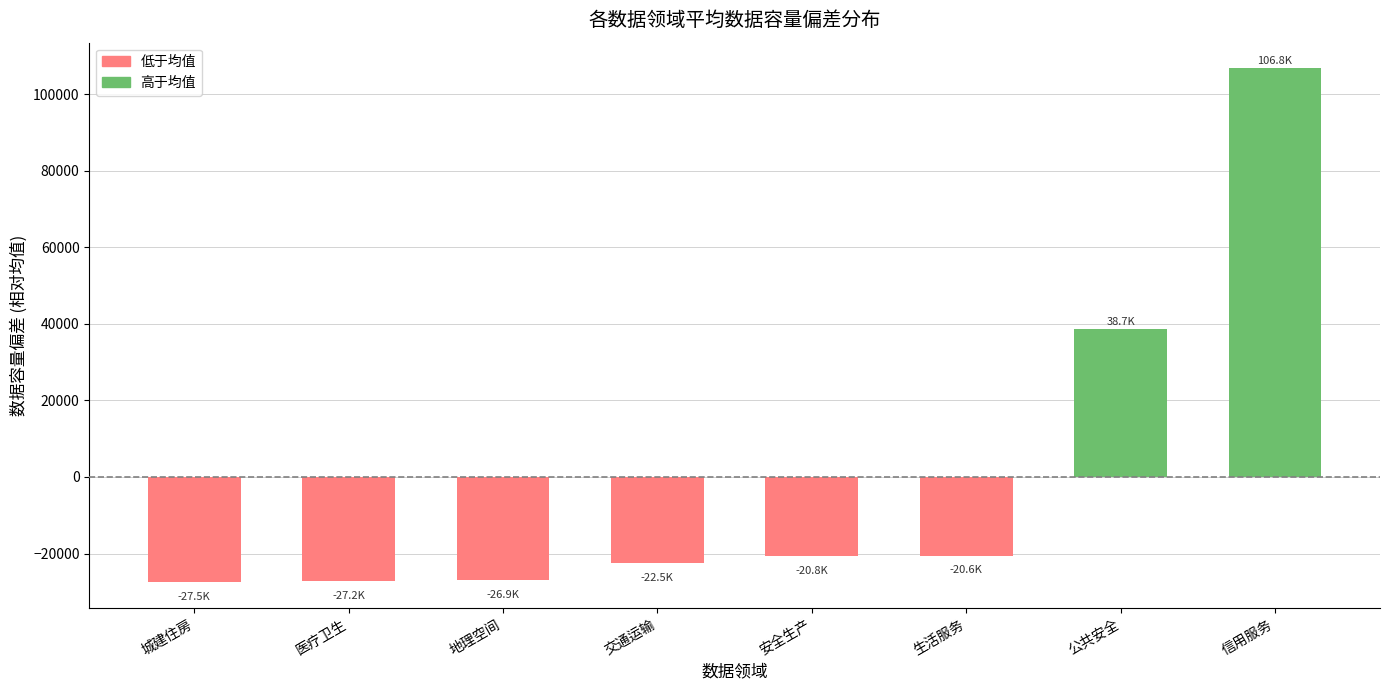

What is the approximate value at 安全生产?

-20750.5